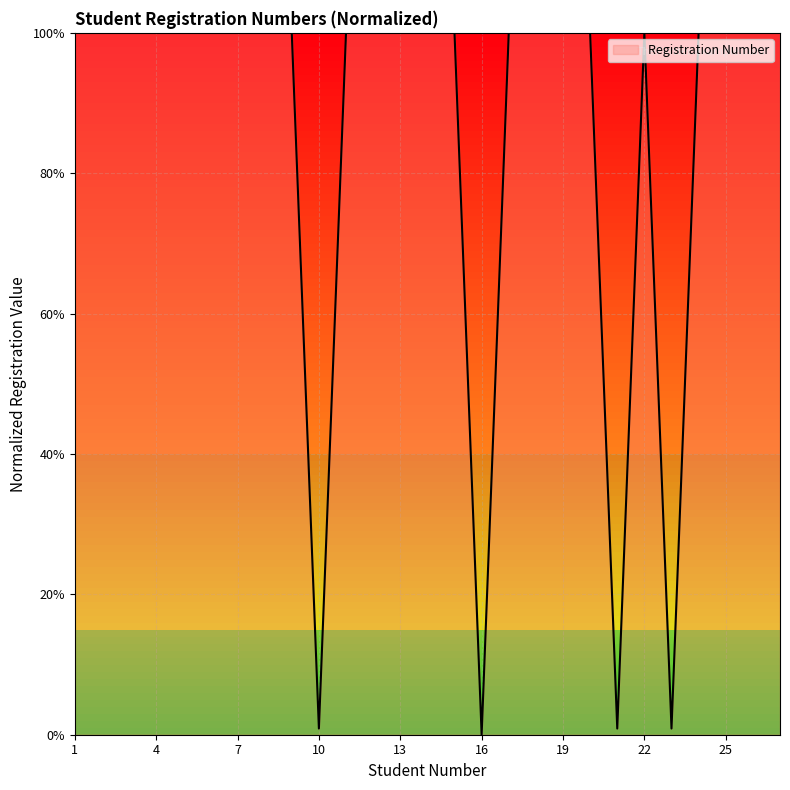

What is the maximum value shown in the chart?

100.0